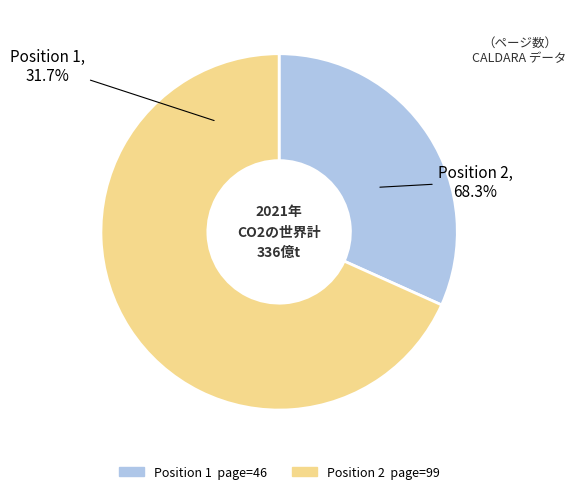

To the nearest percent, what percentage of the pie is 2?

68%